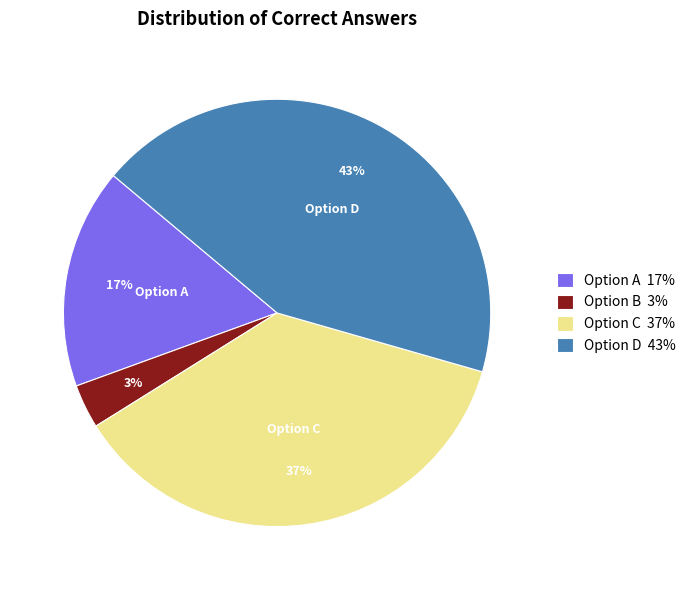

True or false: Option A 17% accounts for 17% of the total.

True